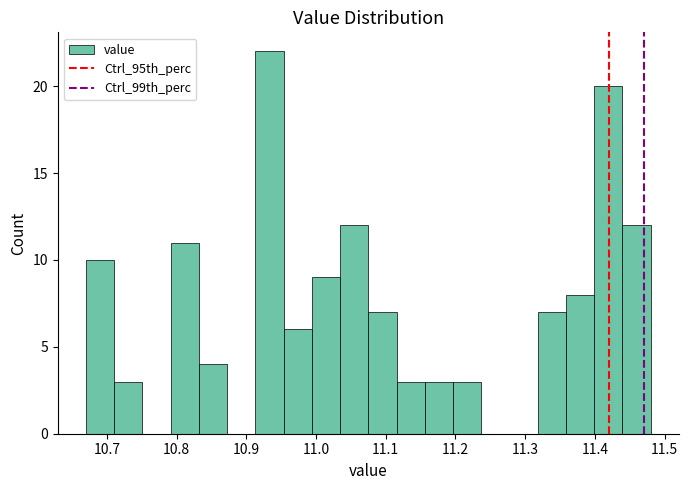

How tall is the bar that spans 10.95 to 10.99 on the x-axis? Neither the bar edges nor the heights are printed on the chart, so give them approximately, as read against the axes.

6